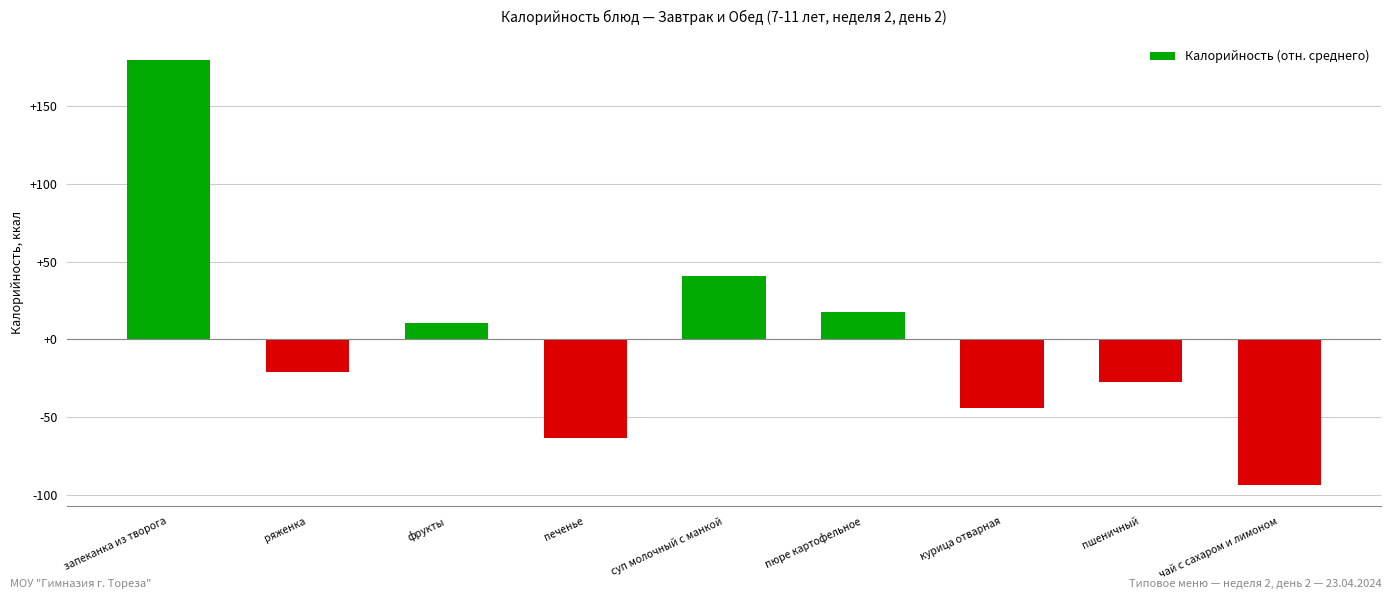

List the labels in order of value, smallest first.

чай с сахаром и лимоном, печенье, курица отварная, пшеничный, ряженка, фрукты, пюре картофельное, суп молочный с манкой, запеканка из творога